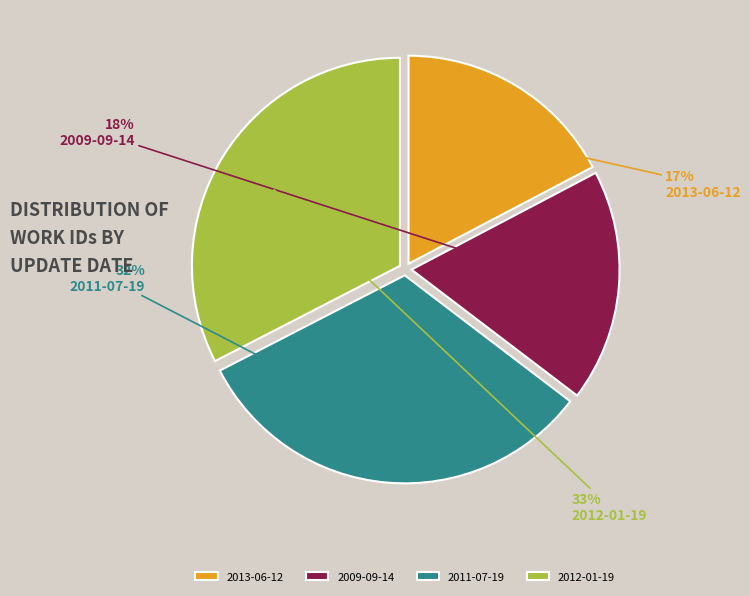

Which slice is the largest?

2012-01-19